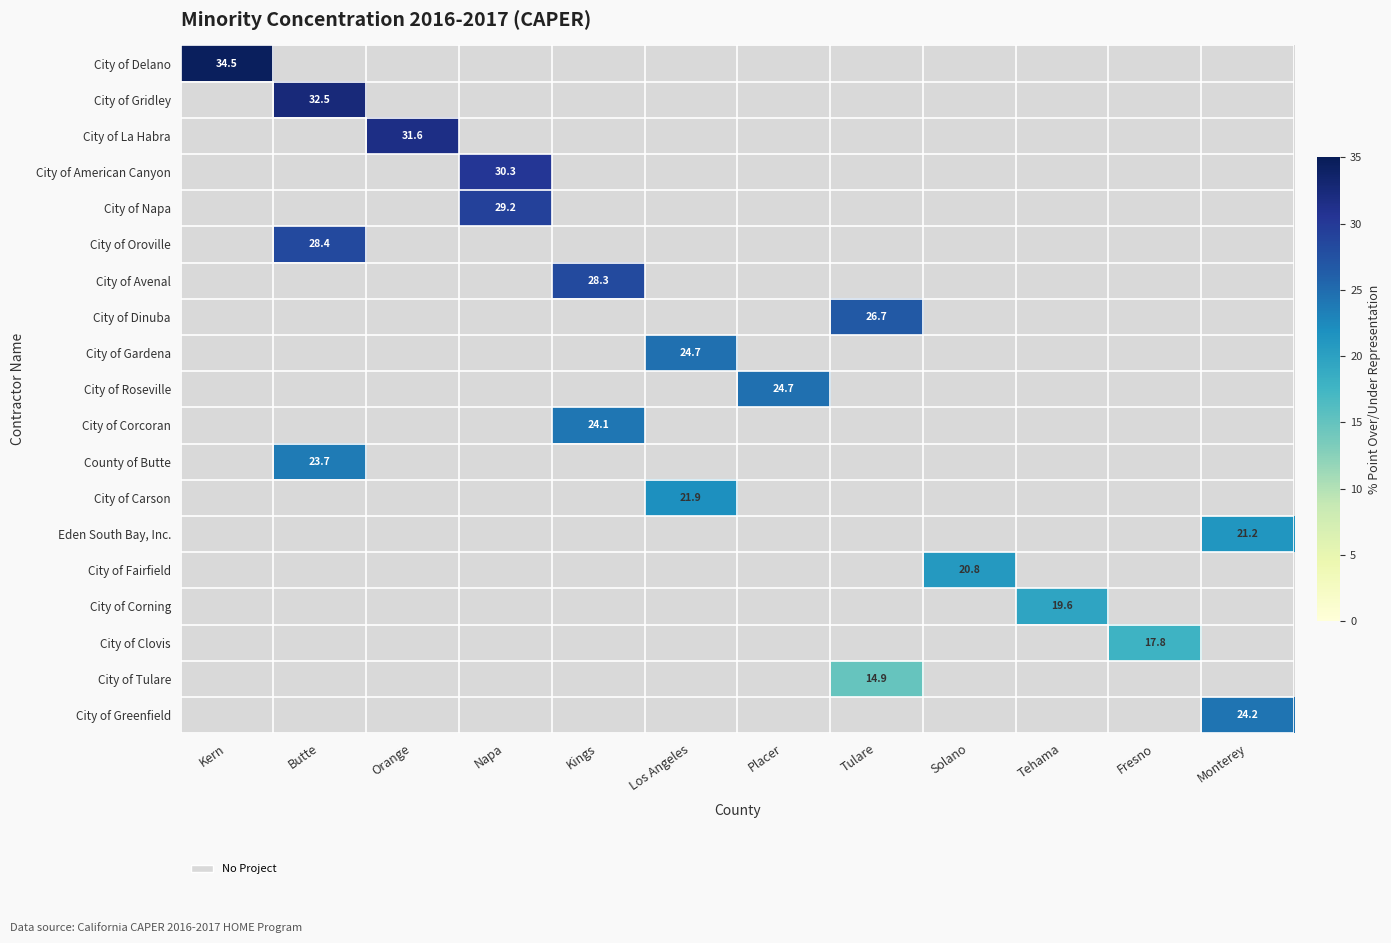

The City of Corcoran series shows 24.1 at Kings. True or false?

True